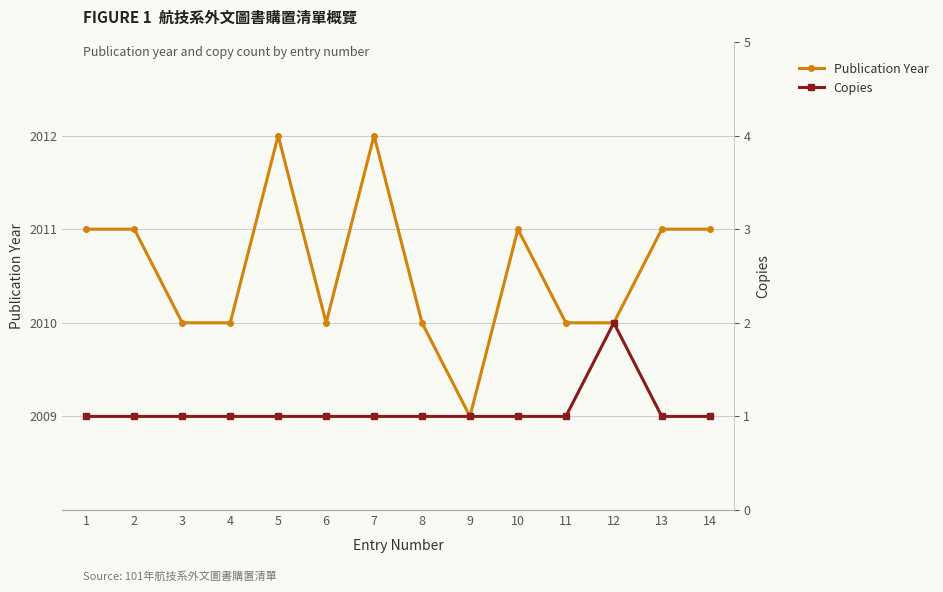

What is the average value of the Copies series?

1